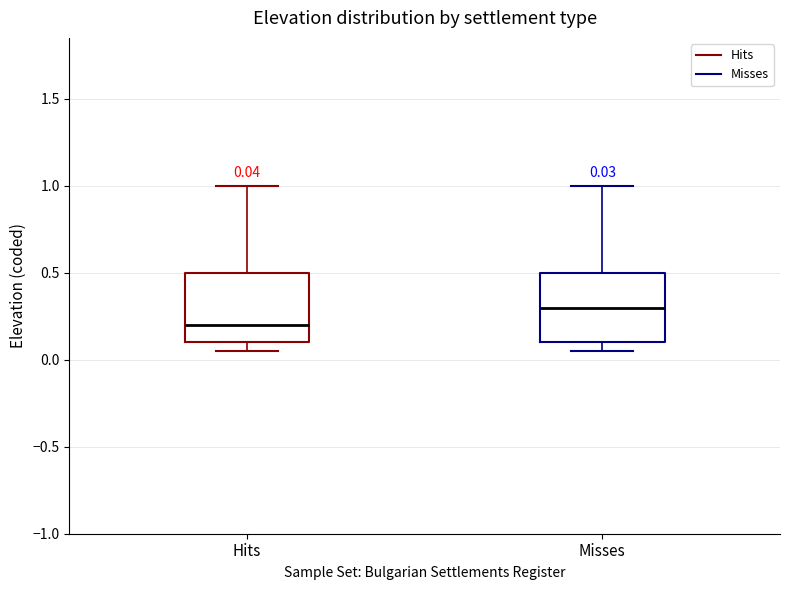

Which box's median line is the lowest?

Hits